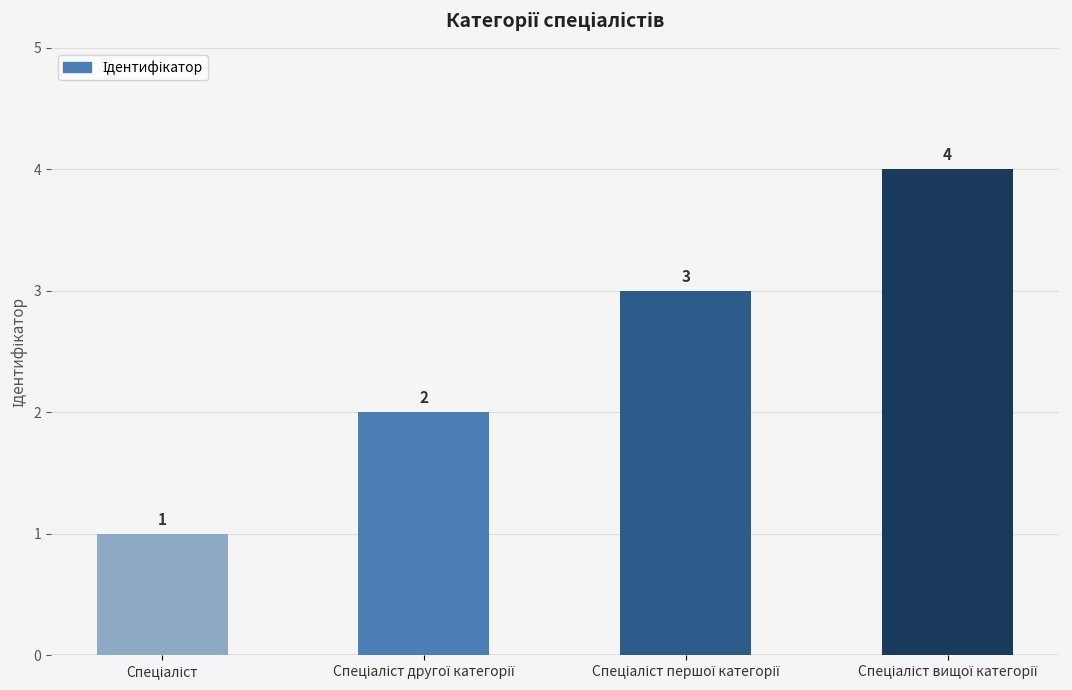

Count the values in the range 2 to 4.

3